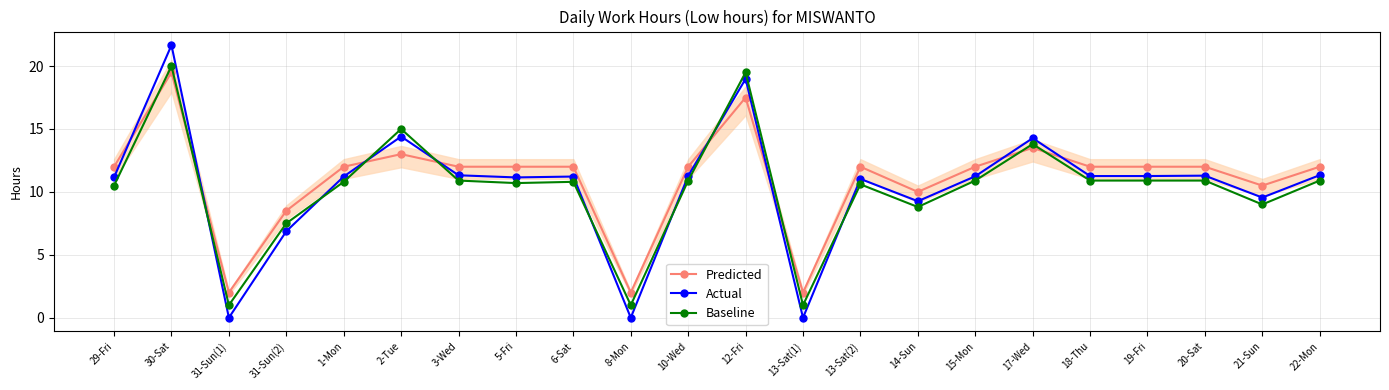

What is the sum of all Predicted values?

242.5